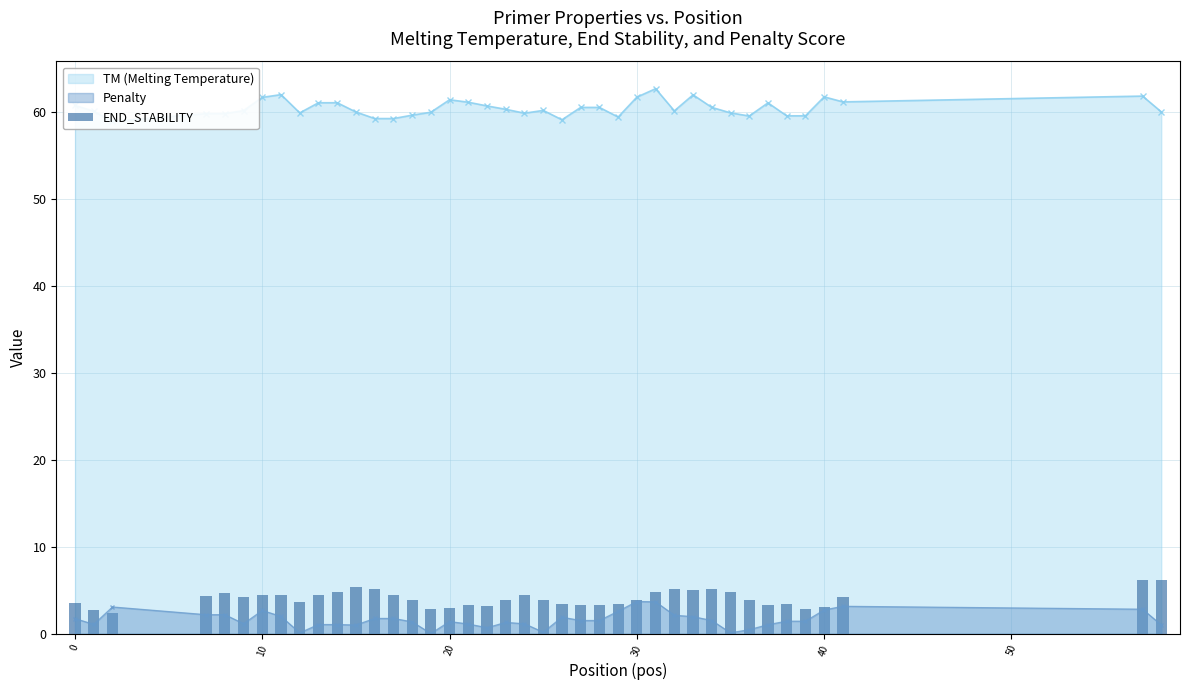

True or false: Penalty has more than 2 interior local peaks.

True